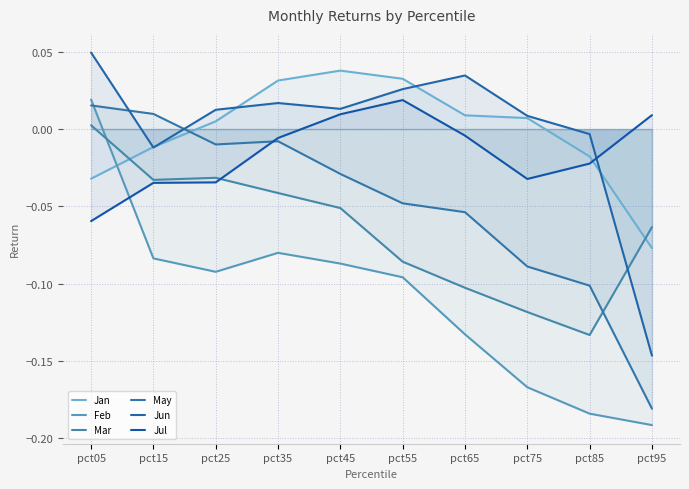

At pct15, list the series in order from smallest to largest.

Feb, Jul, Mar, Jun, Jan, May